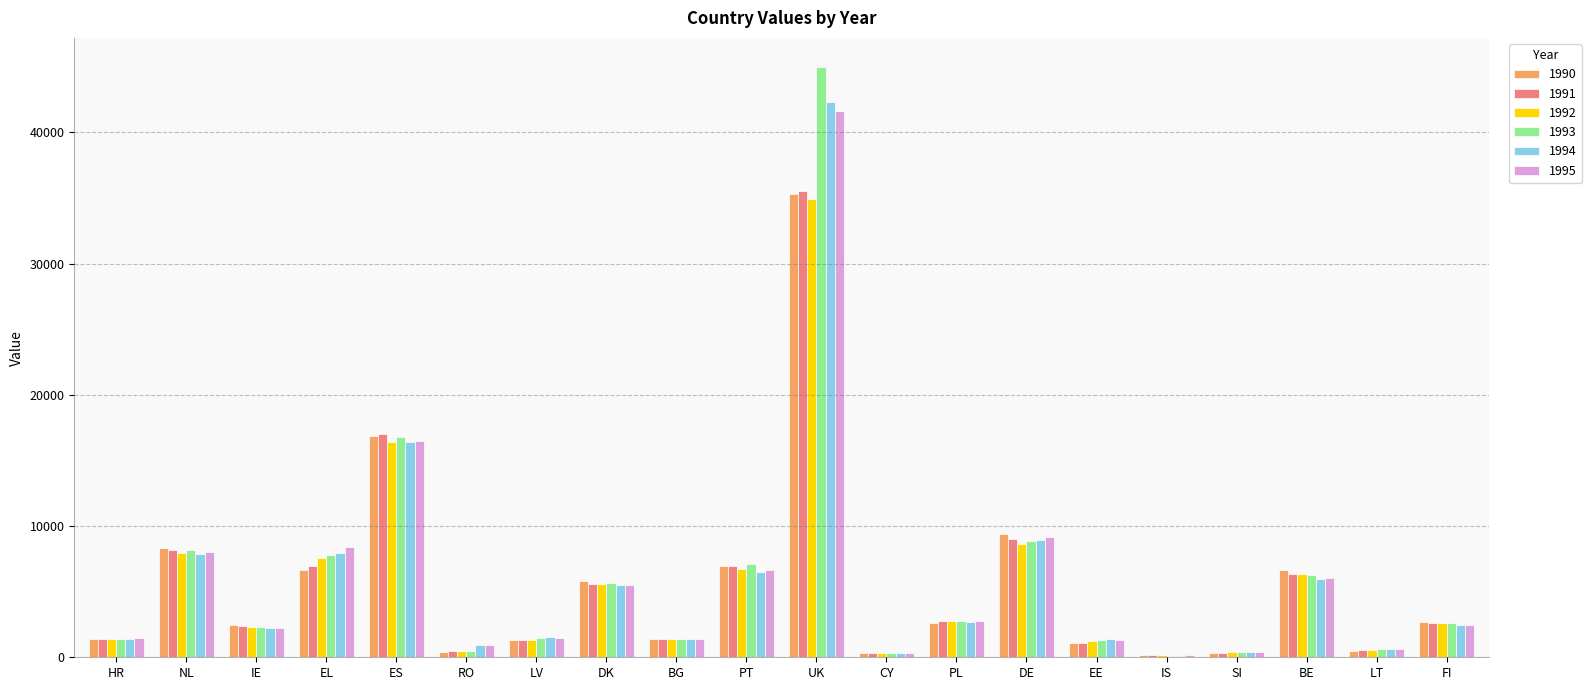

The value of 1990 at ES is 16896. True or false?

True